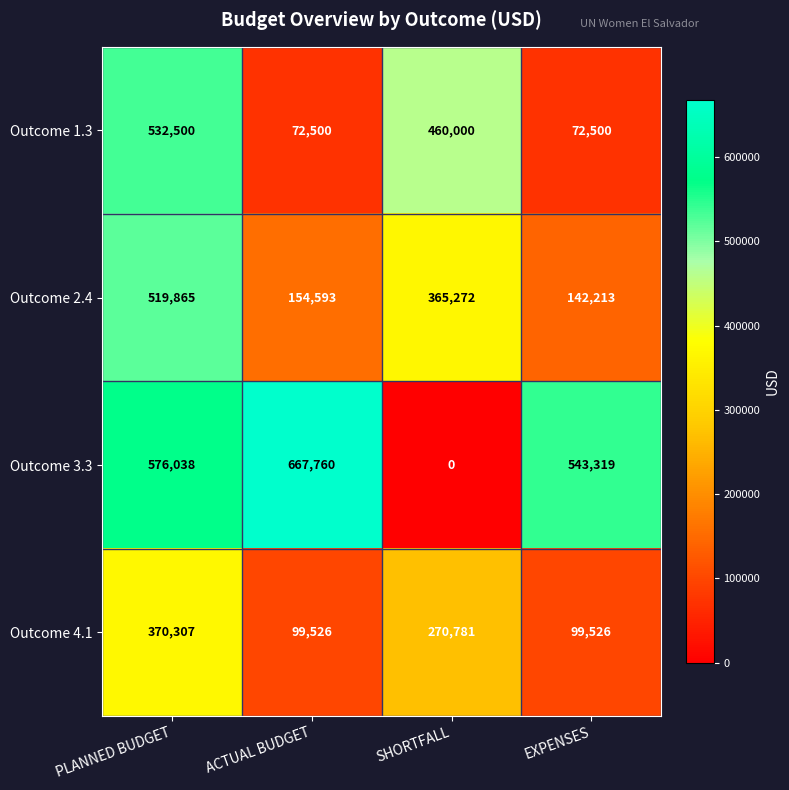

Rank the series by their maximum value, from lowest to highest.

Outcome 4.1, Outcome 2.4, Outcome 1.3, Outcome 3.3